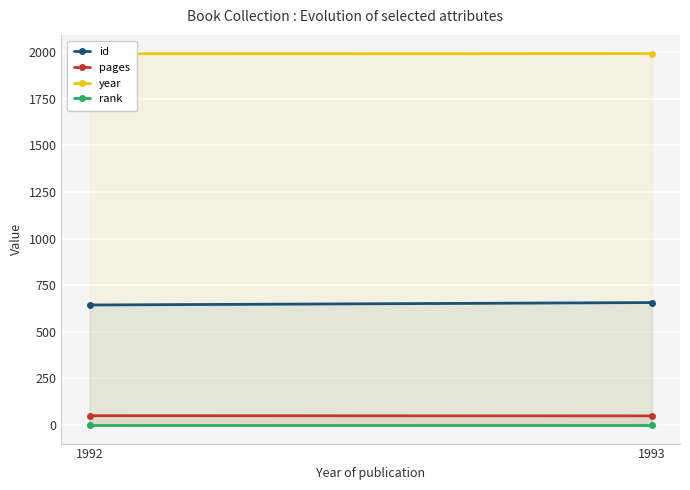

Read the year value at 1992.

1992